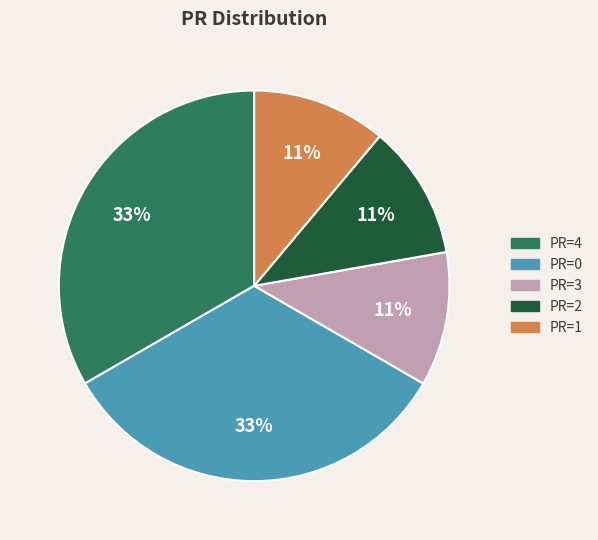

To the nearest percent, what portion does PR=0 represent?

33%